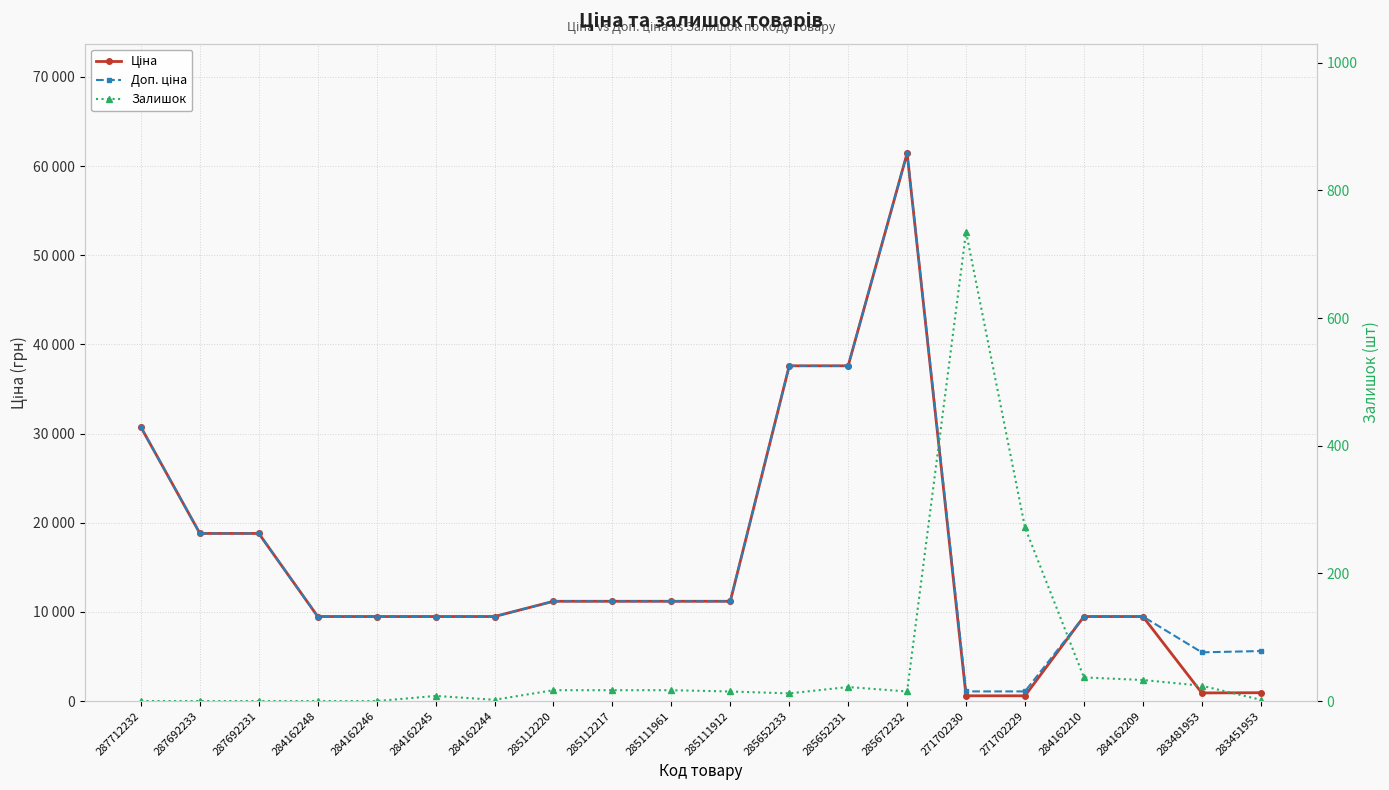

Is the value of Доп. ціна at 271702230 greater than the value of Залишок at 271702229?

Yes